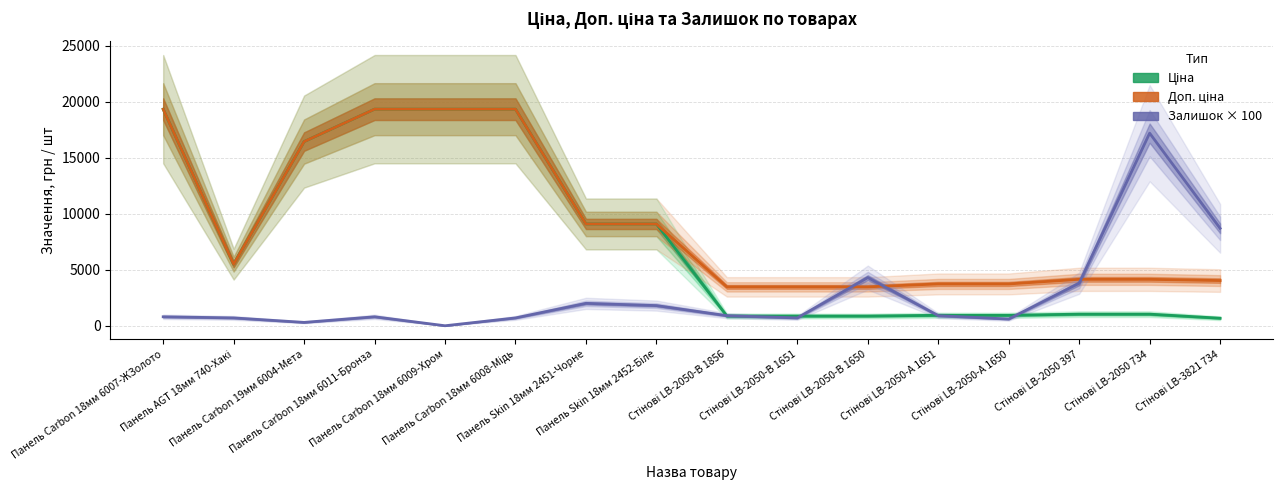

What is the value of the Ціна point at the 6th from the left?

19343.1